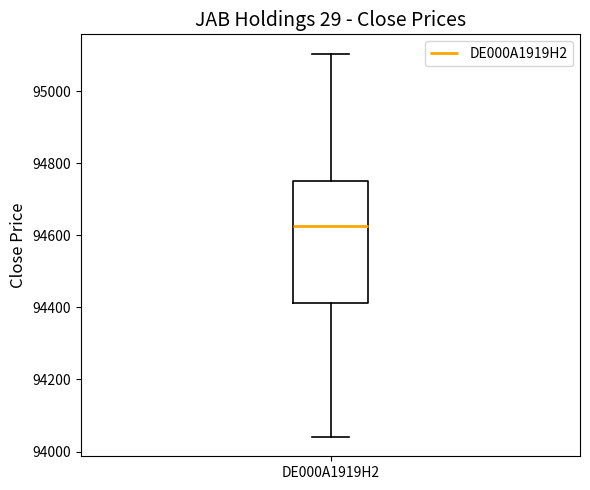

Read this box plot against the y-axis: the position of the median line, the range covered by the box, and the ends of both whiskers. The values are not printed on the chart, so give them approximately, as read against the axis.

median 94620, box 94420 to 94760, whiskers 94040 to 95100